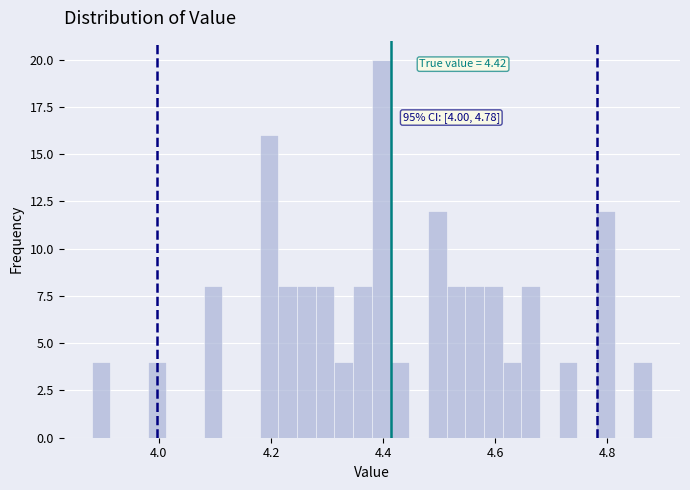

Around what value on the x-axis is the tallest bar? Give the approximate position of its centre, as read against the axis.

4.40